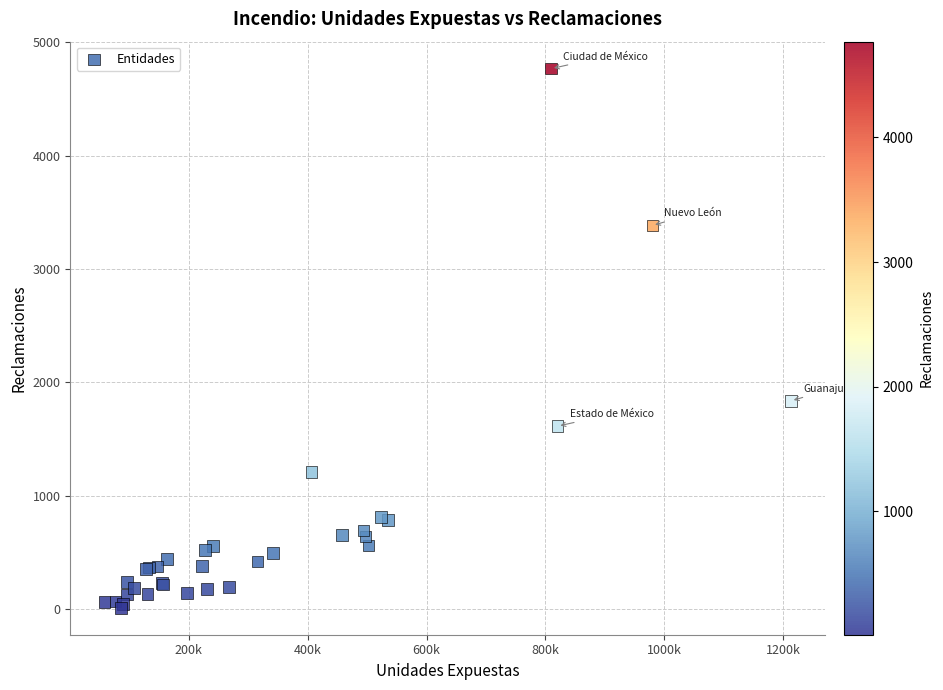

What Y value in the scatter plot is closest to 2389?

1836